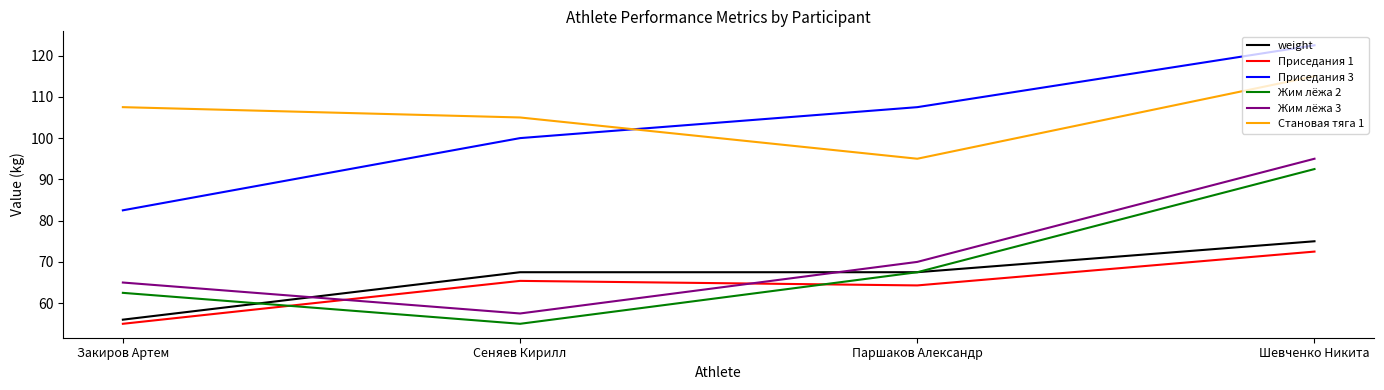

What is the minimum value shown in the chart?

55.0